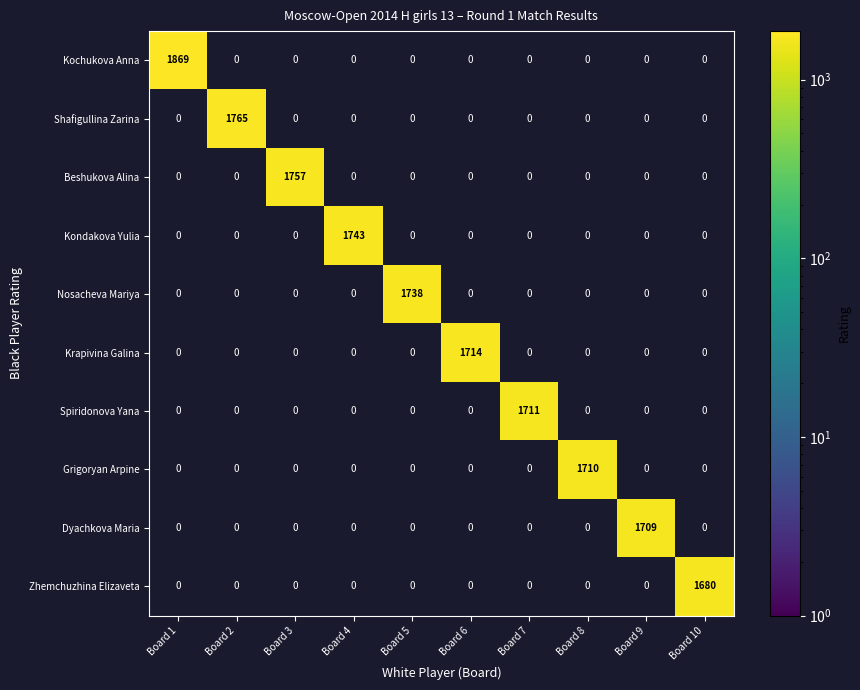

Is it true that Shafigullina Zarina equals 1765 at Board 2?

True